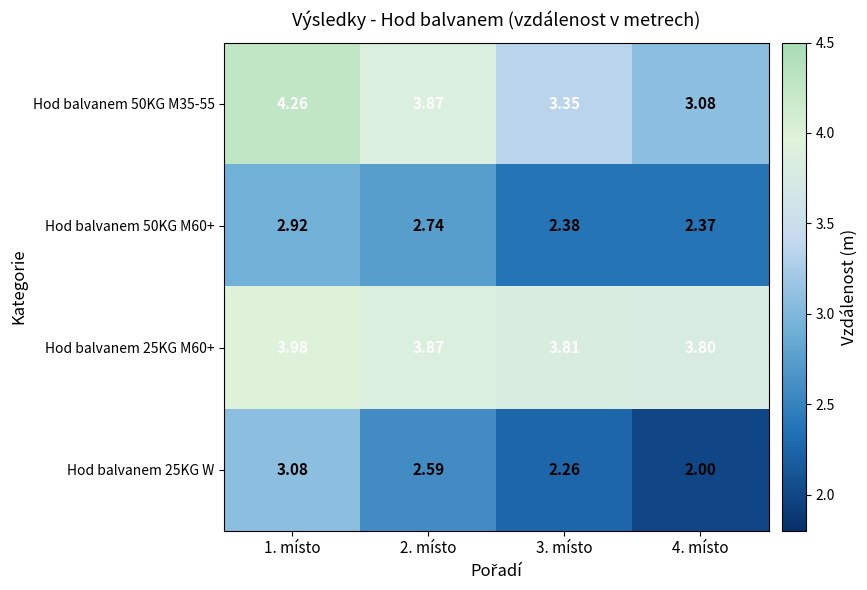

Which series has the largest total across all categories?

Hod balvanem 25KG M60+